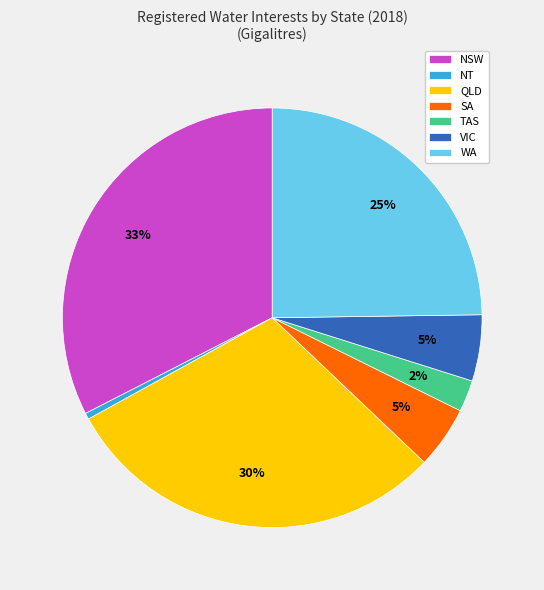

The NT slice represents 0% of the pie. True or false?

True